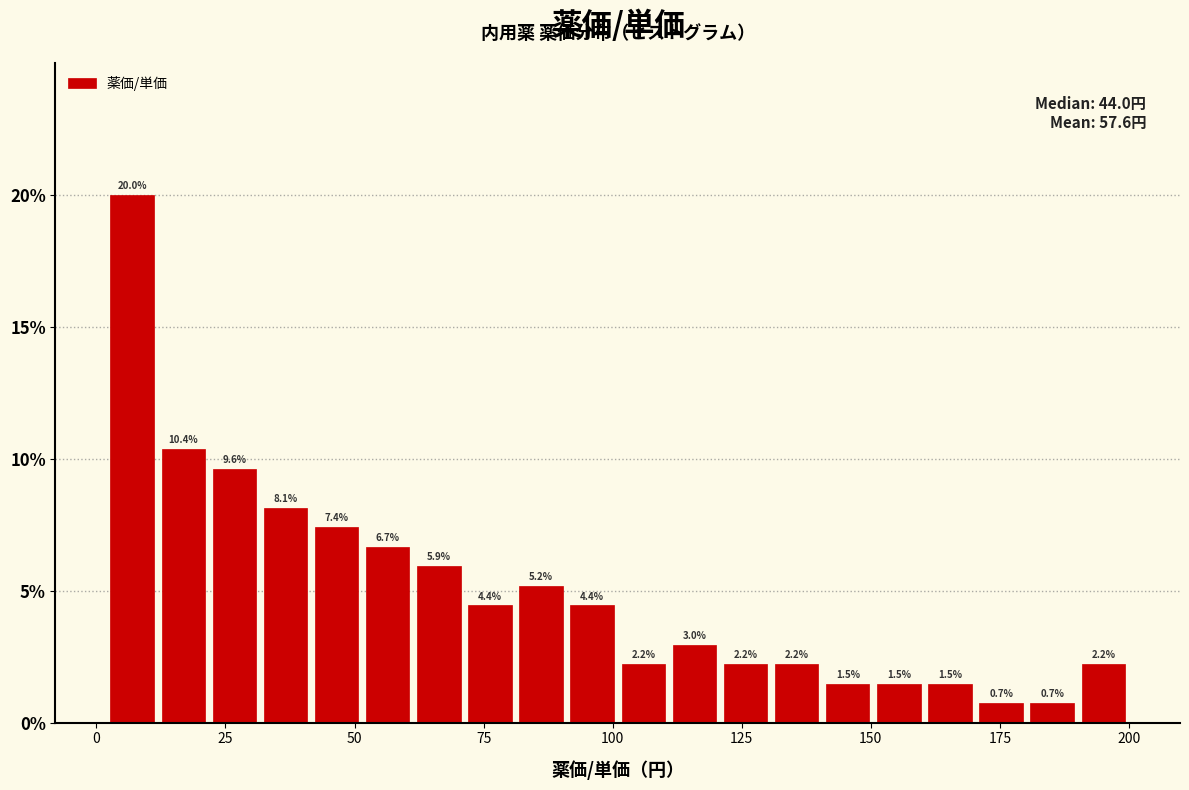

Around what value on the x-axis is the tallest bar? Give the approximate position of its centre, as read against the axis.

5